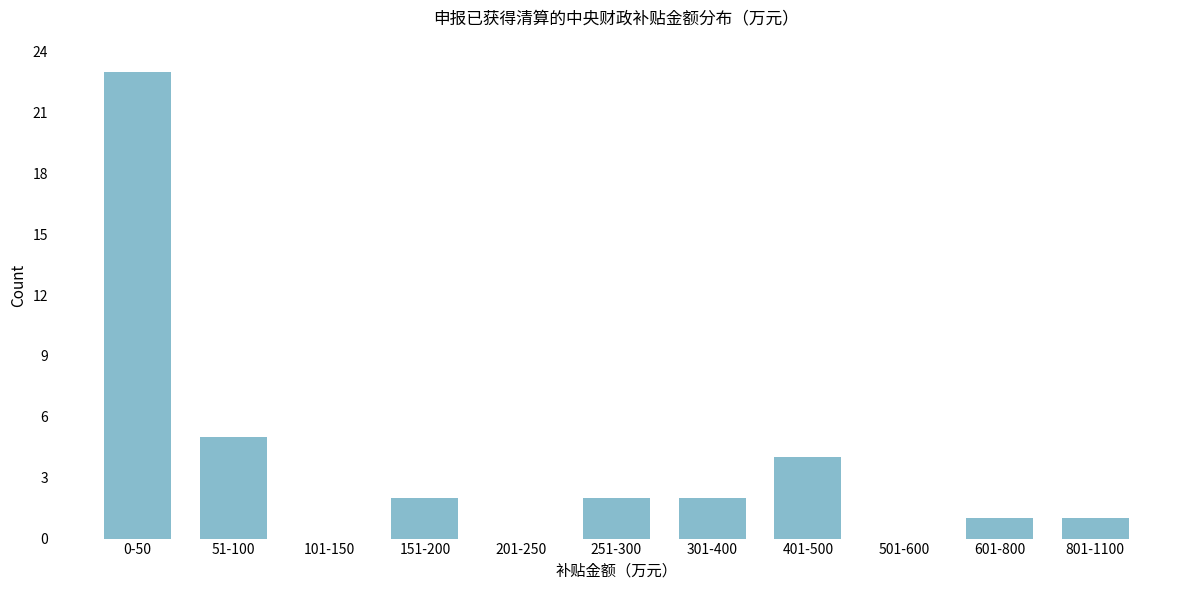

Reading left to right, extract all data points from this chart.

0-50=23	51-100=5	101-150=0	151-200=2	201-250=0	251-300=2	301-400=2	401-500=4	501-600=0	601-800=1	801-1100=1